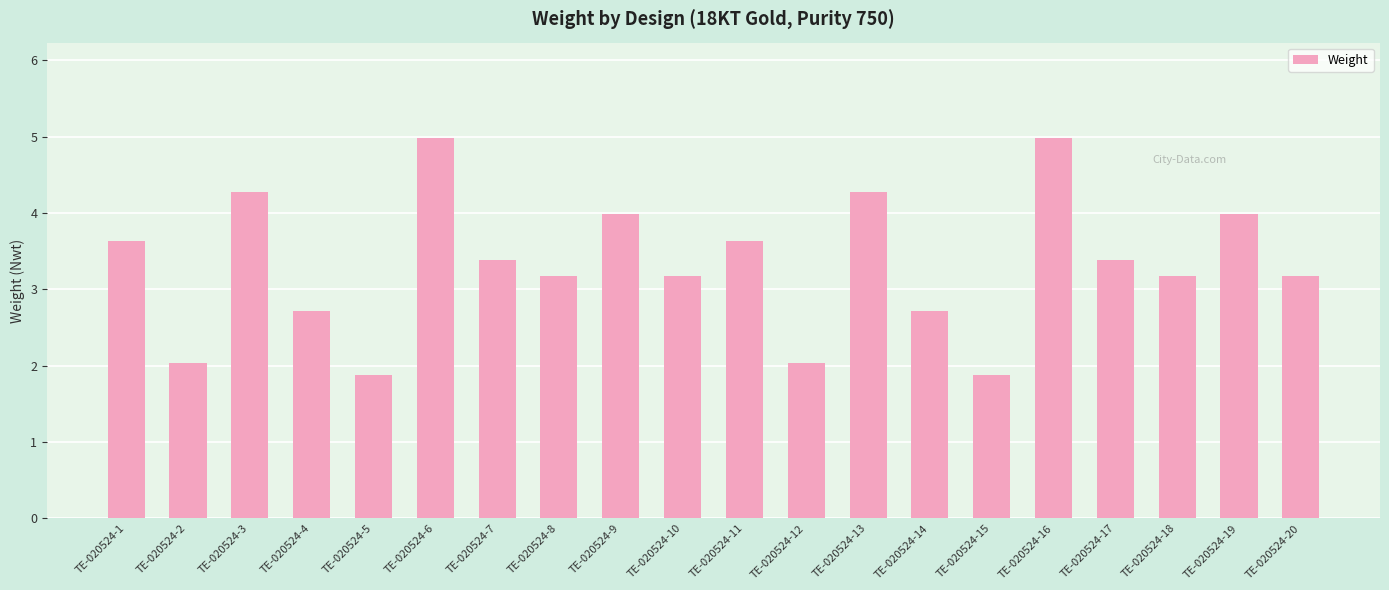

How many bars are there in total?

20